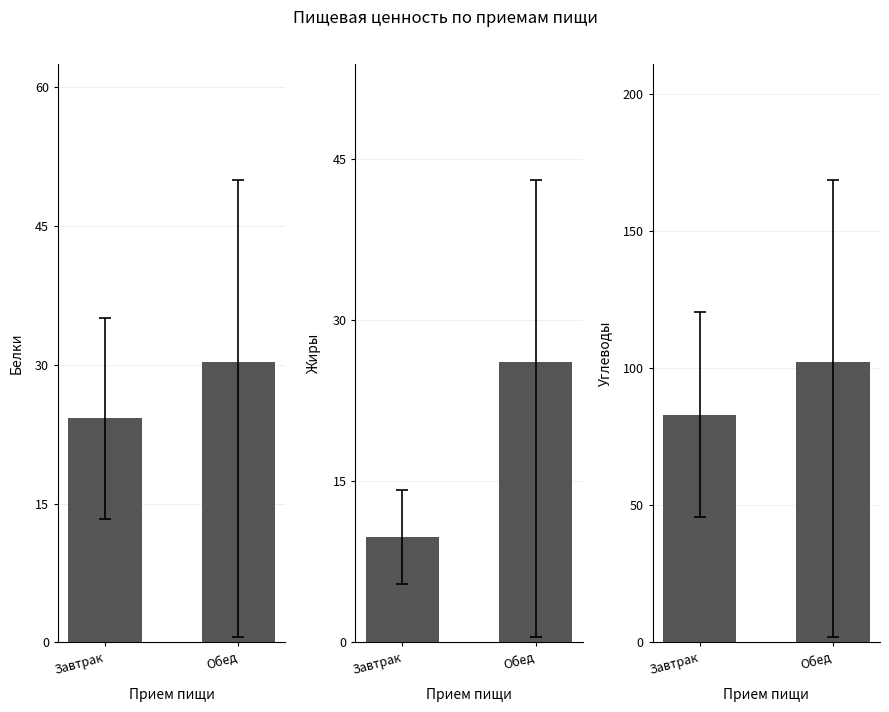

What is the average value of the Белки series?

27.2